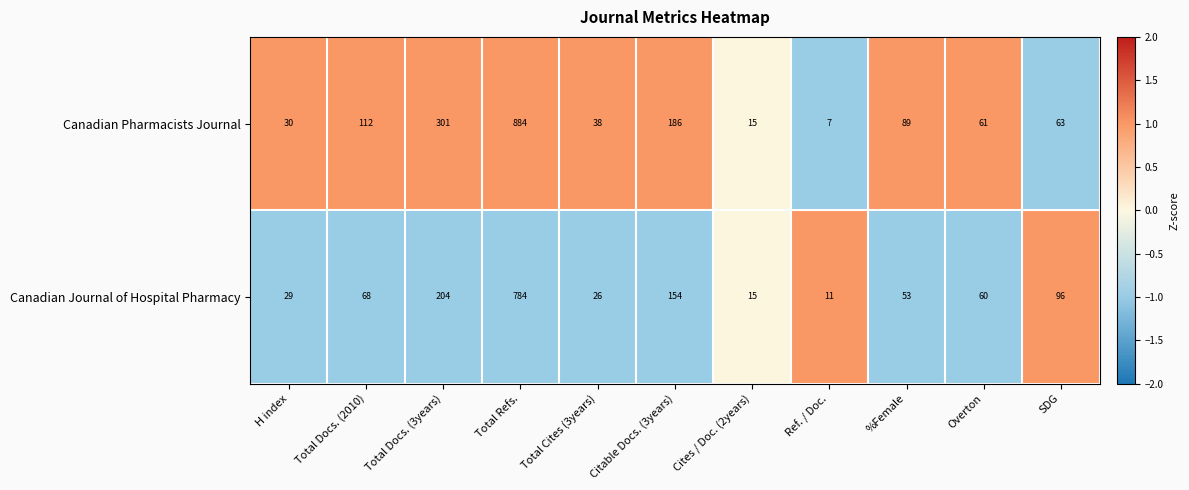

Reading left to right, extract all data points from this chart.

Canadian Pharmacists Journal: H index=30	Total Docs. (2010)=112	Total Docs. (3years)=301	Total Refs.=884	Total Cites (3years)=38	Citable Docs. (3years)=186	Cites / Doc. (2years)=15	Ref. / Doc.=7	%Female=89	Overton=61	SDG=63
Canadian Journal of Hospital Pharmacy: H index=29	Total Docs. (2010)=68	Total Docs. (3years)=204	Total Refs.=784	Total Cites (3years)=26	Citable Docs. (3years)=154	Cites / Doc. (2years)=15	Ref. / Doc.=11	%Female=53	Overton=60	SDG=96